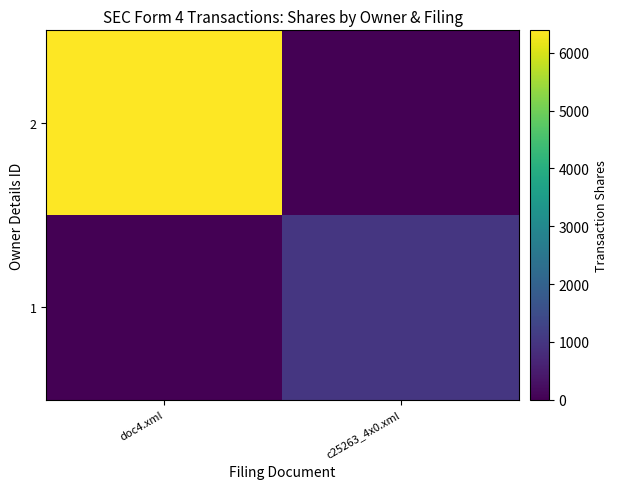

Reading left to right, list all the values displayed in this chart.

2: doc4.xml=6390	c25263_4x0.xml=0
1: doc4.xml=0	c25263_4x0.xml=1000